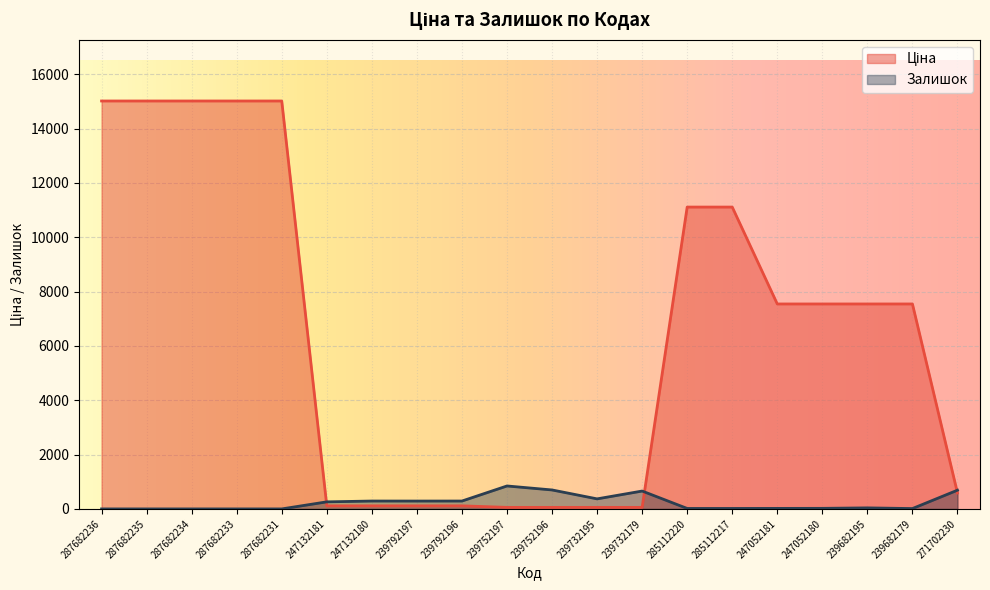

What position from the right is 285112217?

6